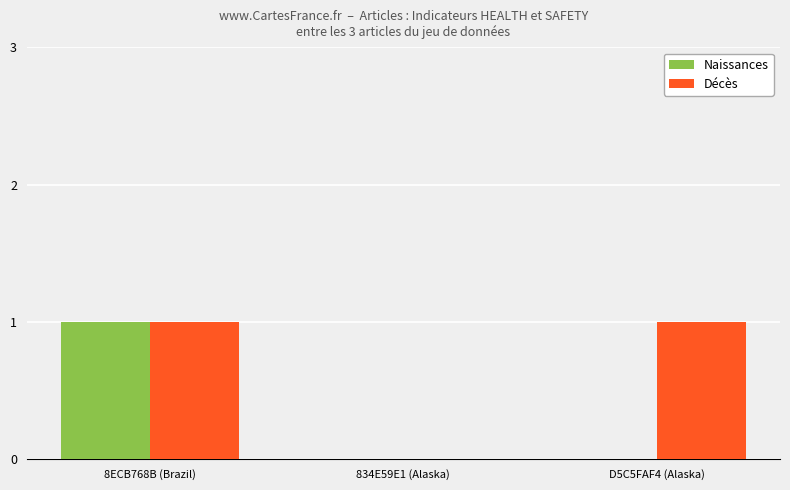

Reading left to right, extract all data points from this chart.

Naissances: 1	0	0
Décès: 1	0	1